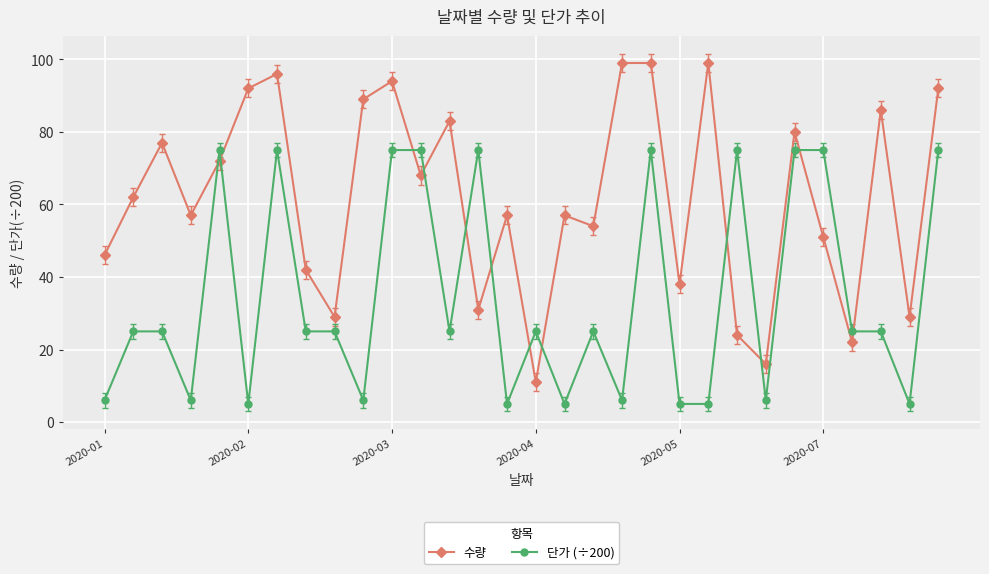

What is the average value of the 수량 series?

62